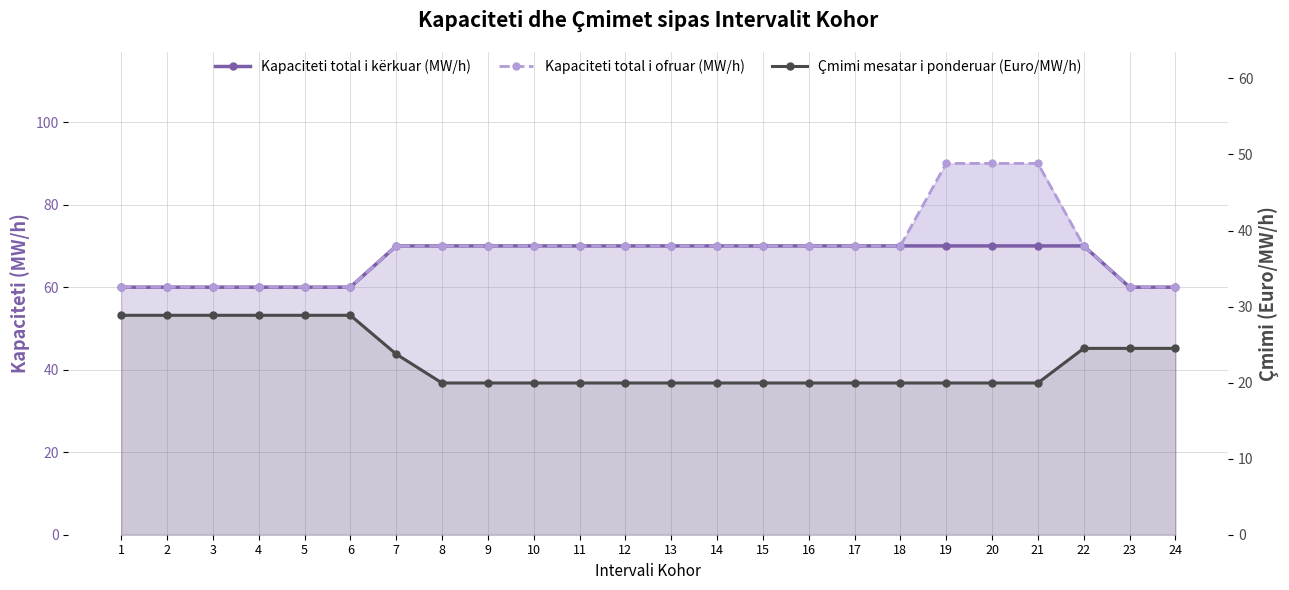

What is the value of the Kapaciteti total i ofruar (MW/h) point at the 10th from the left?

70.0